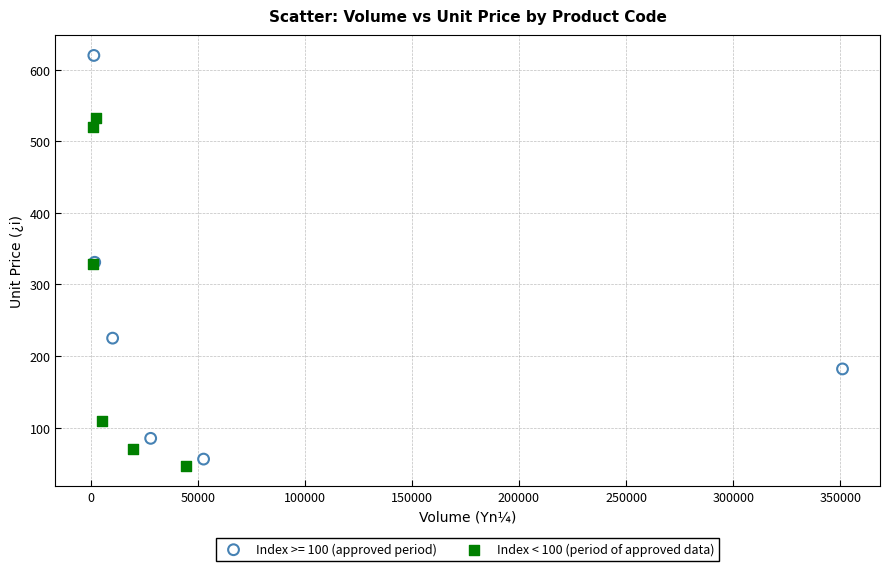

Which series reaches the maximum Y coordinate?

Index >= 100 (approved period)